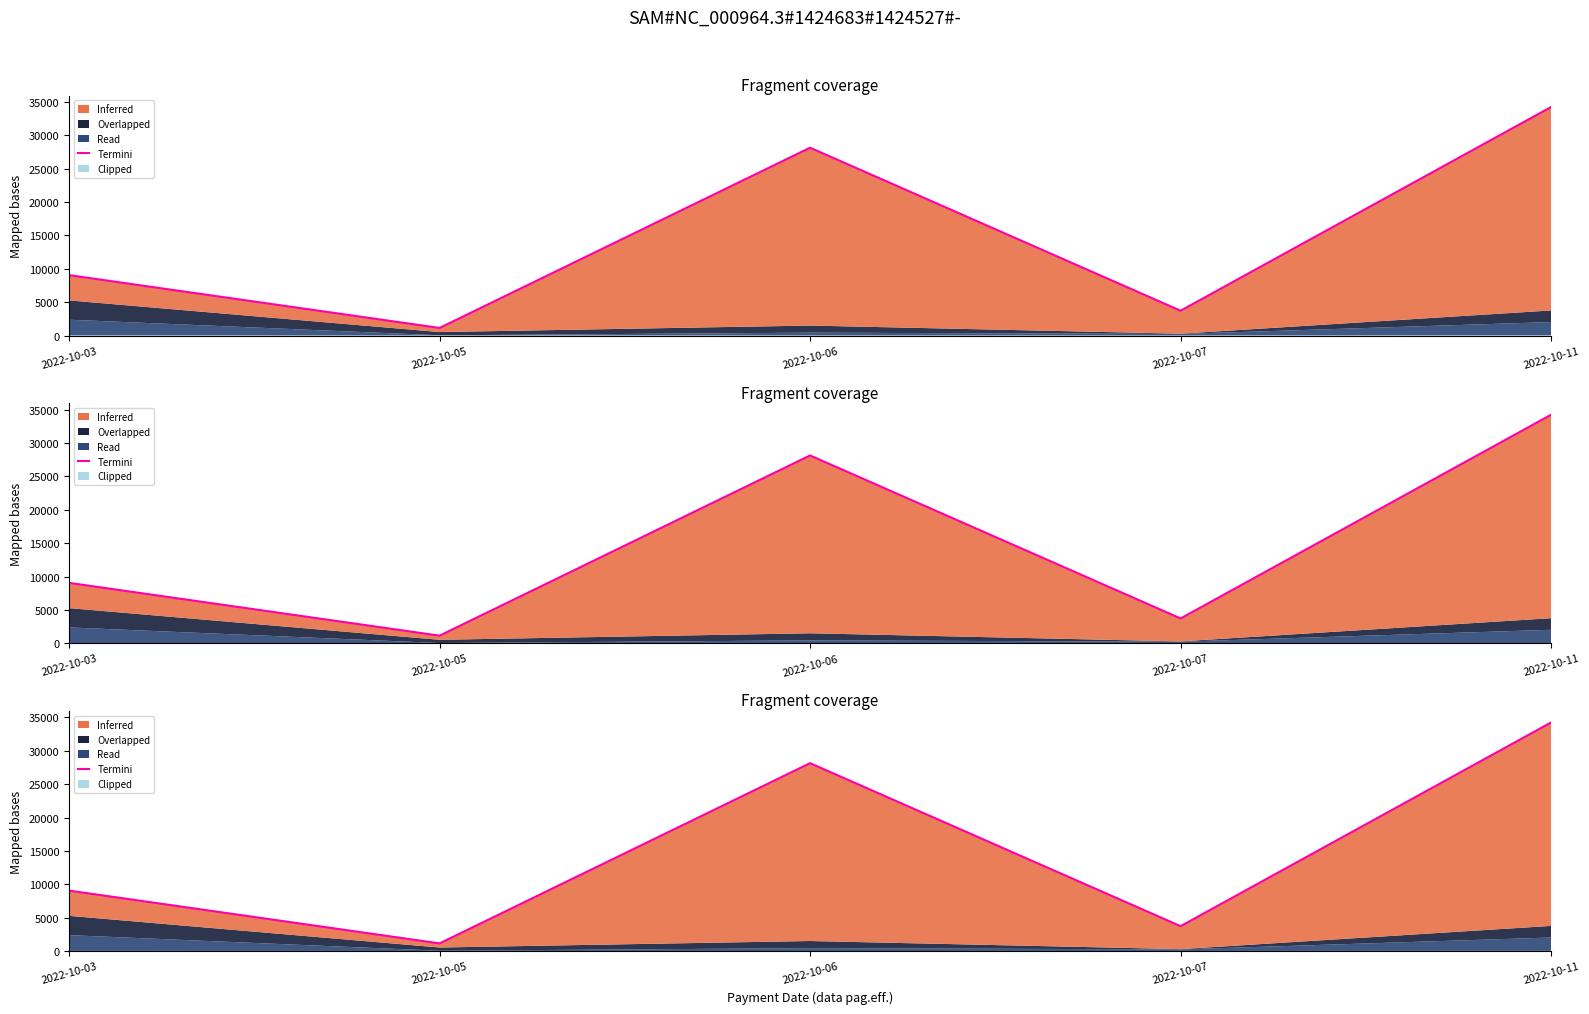

What is the value of the 4th point from the left?

3718.0